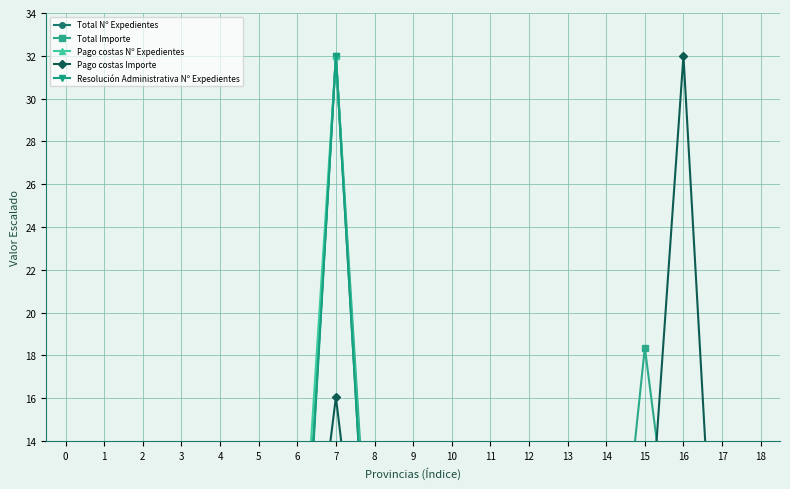

After their last crossing, which series has the higher values: Resolución Administrativa Nº Expedientes or Total Importe?

Resolución Administrativa Nº Expedientes